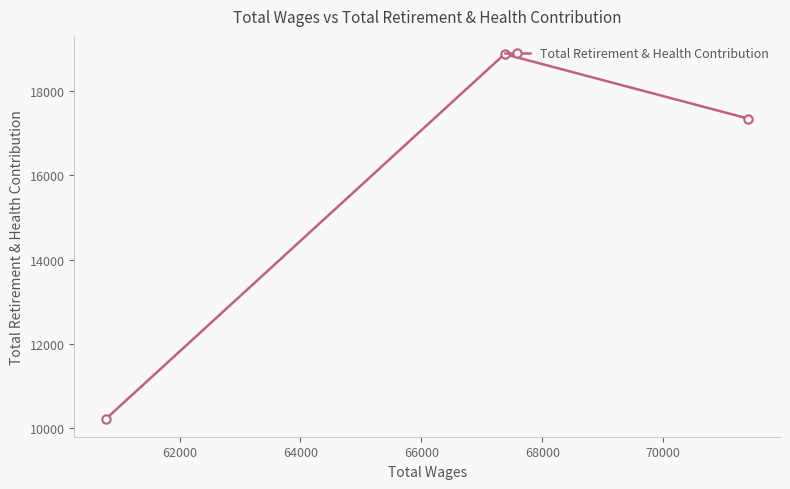

What is the minimum value shown in the chart?

10223